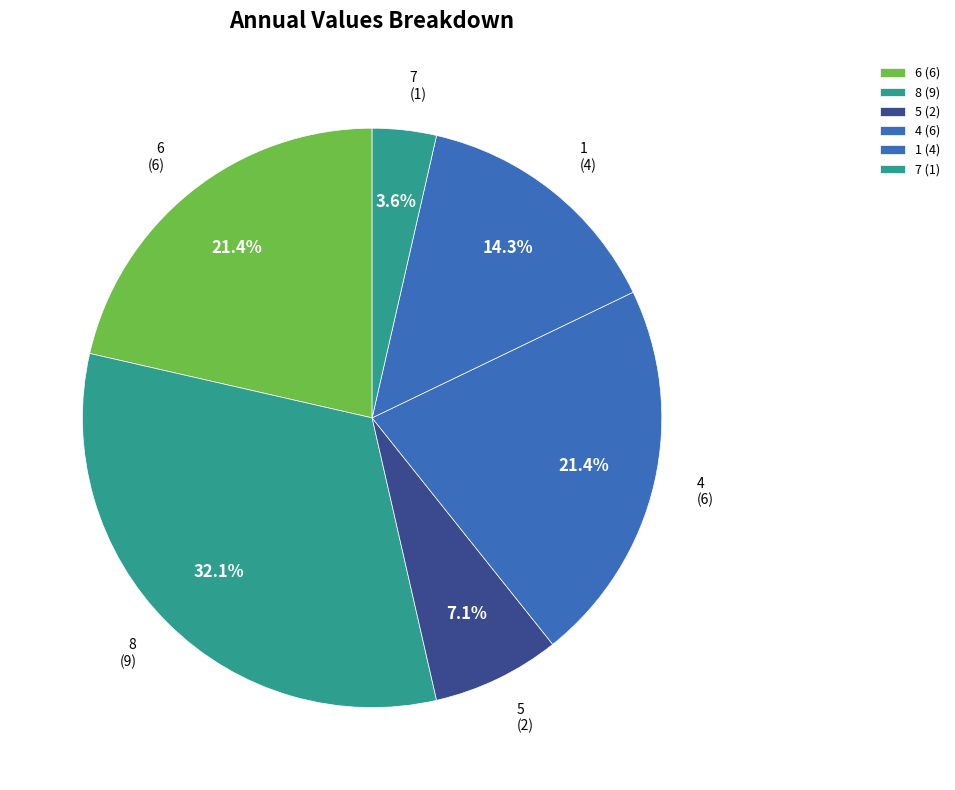

Which category has the smallest portion of the pie?

7